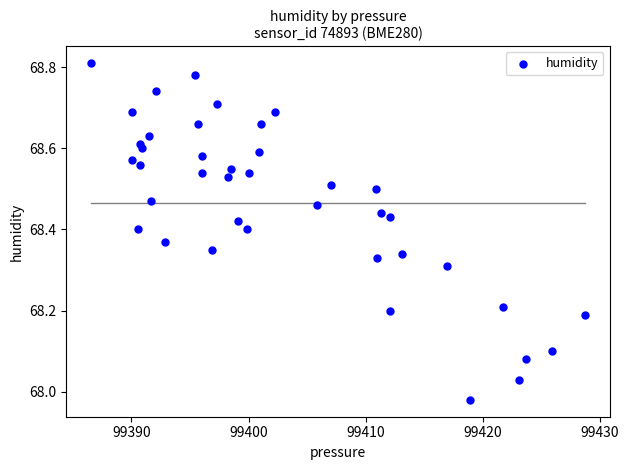

What is the range of X values (max minus min)?

42.2